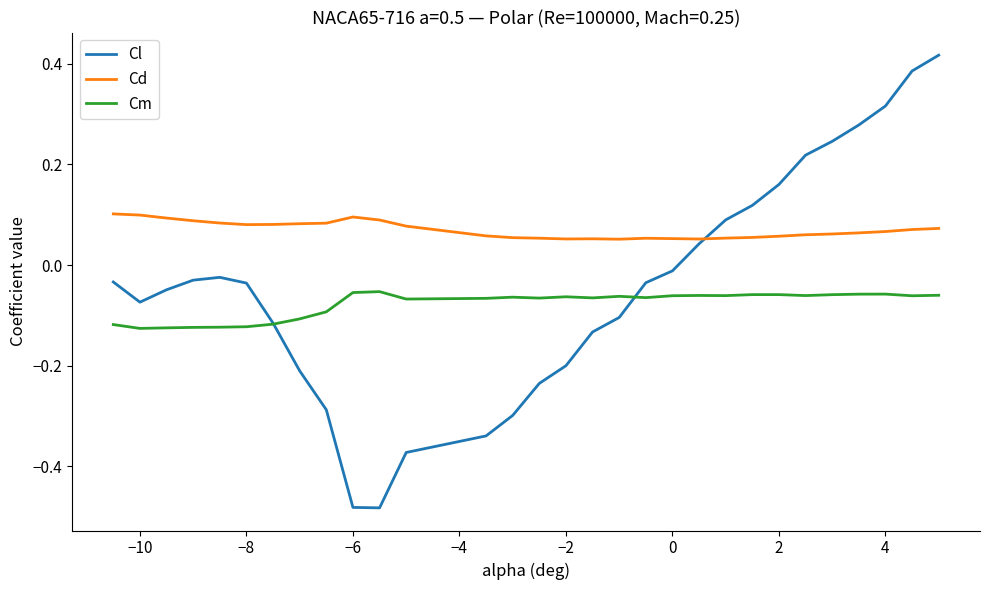

True or false: Cm and Cd intersect in this chart.

False